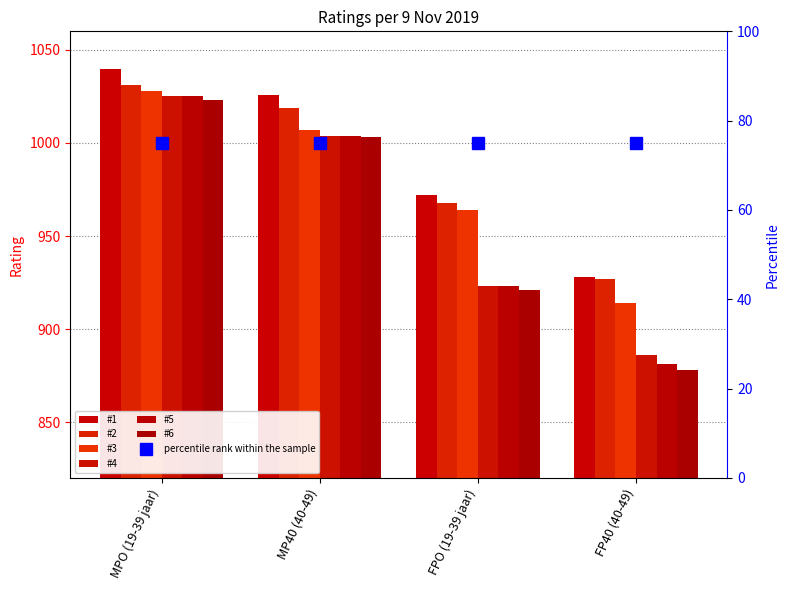

Where does the #3 series first go above 1007?

MPO (19-39 jaar)